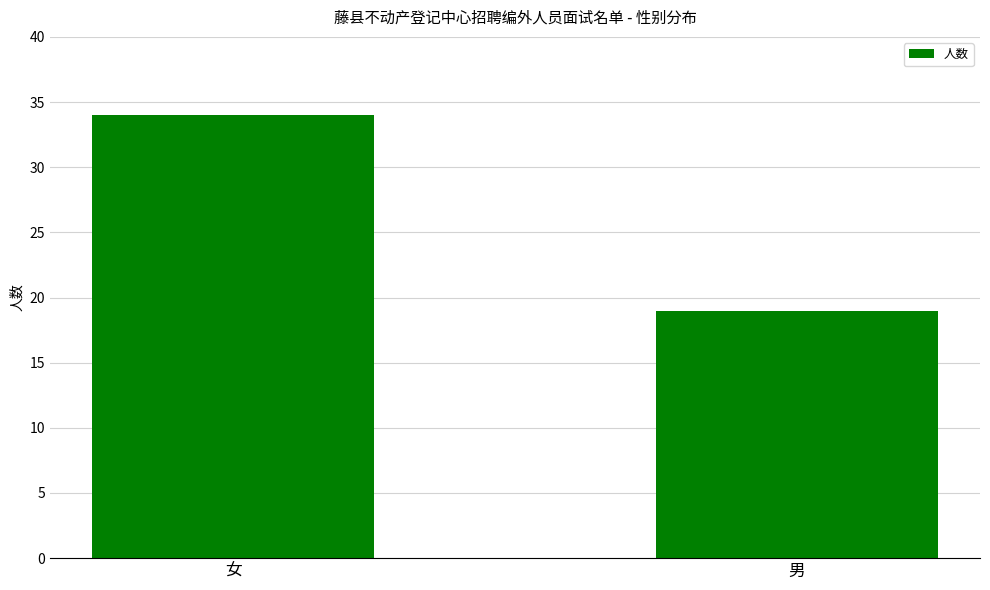

How many data points are less than 34?

1